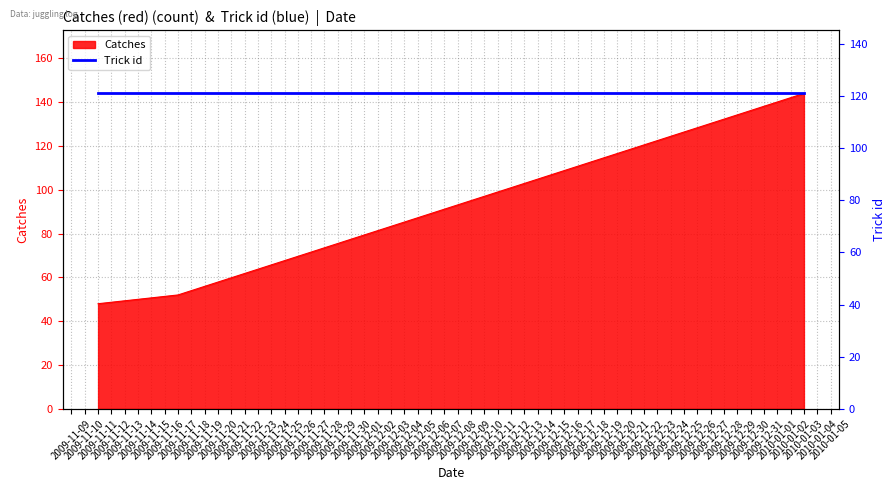

What is the maximum value for Catches?

144